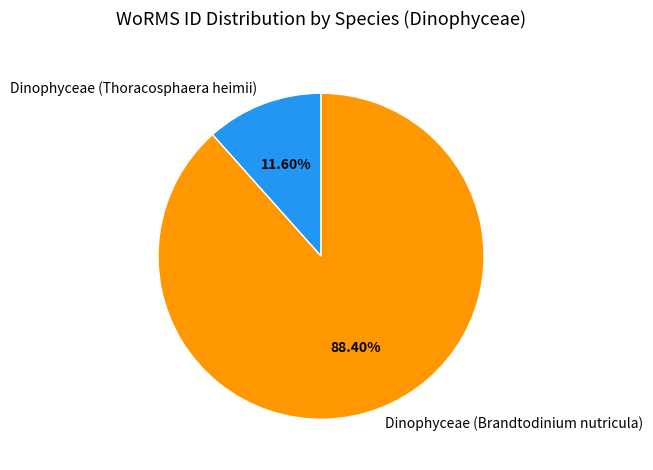

Is there a majority slice in this chart?

Yes